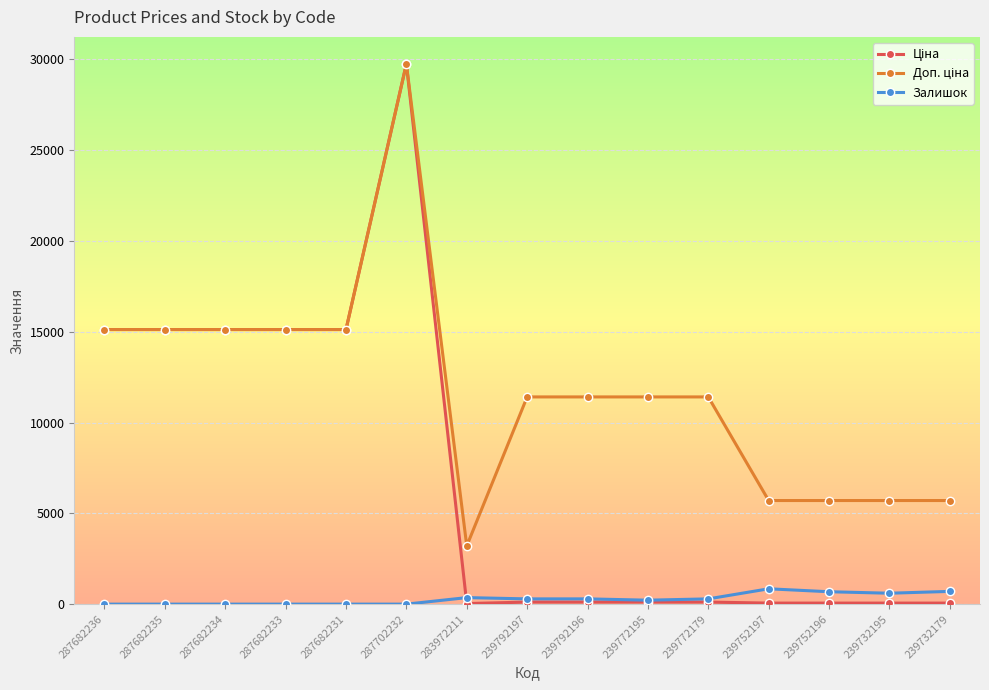

What is the sum of the Залишок values at 239772179 and 283972211?

650.0